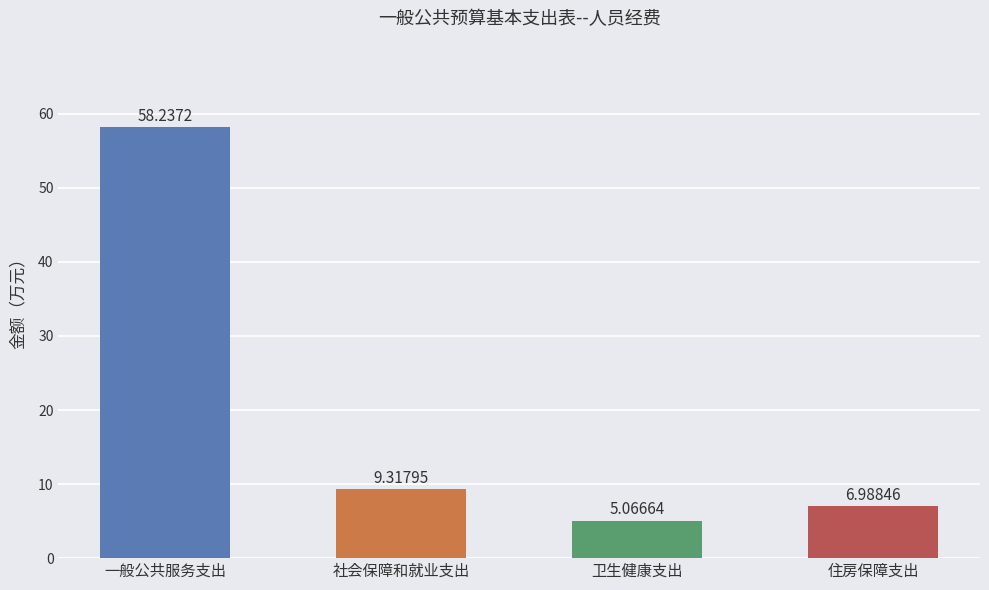

List the labels in order of value, smallest first.

卫生健康支出, 住房保障支出, 社会保障和就业支出, 一般公共服务支出